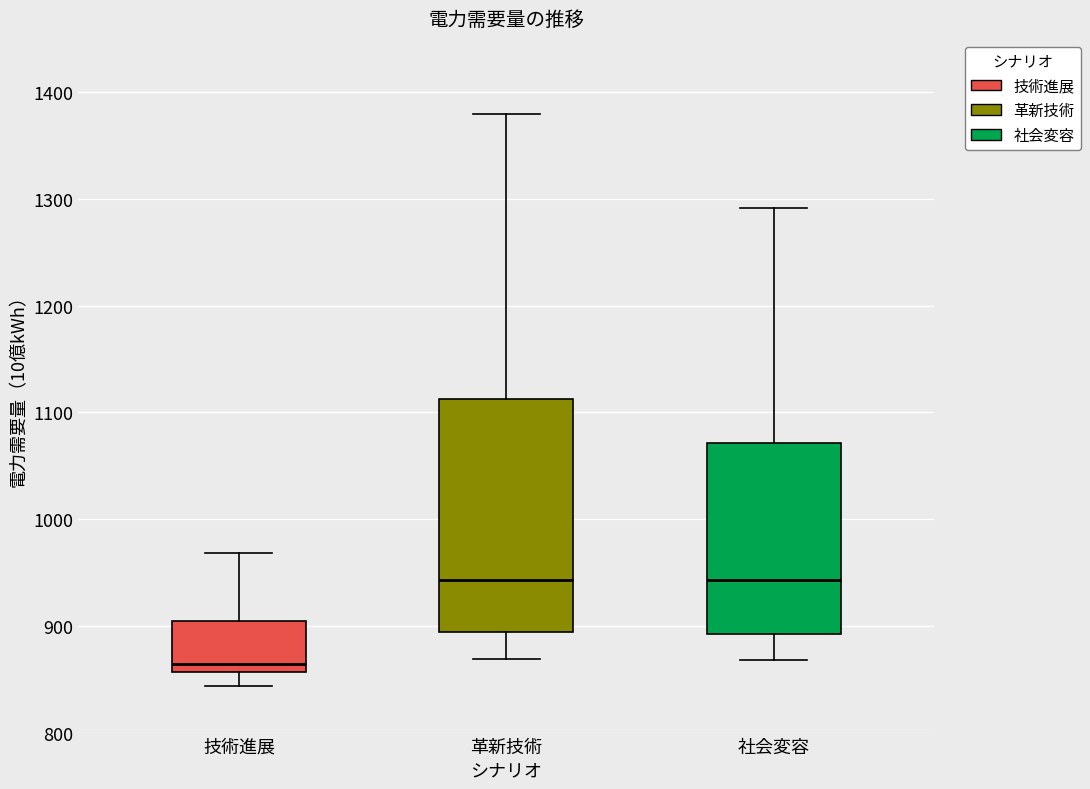

Where is the lower edge of the box for 技術進展 on the y-axis? The values are not printed on the chart, so give them approximately, as read against the axis.

860